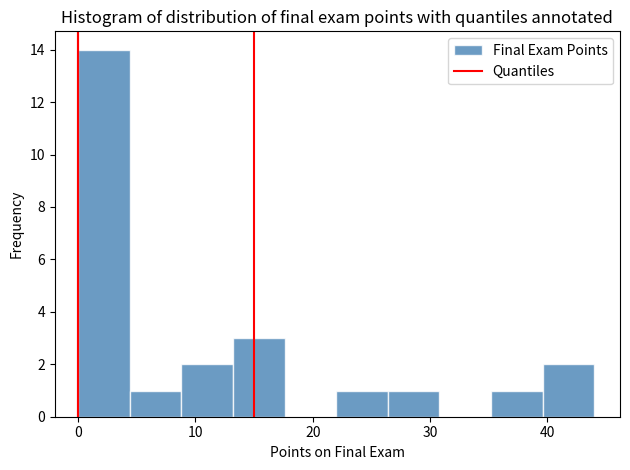

Over which range of the x-axis is the bar tallest?

0.0 to 4.4